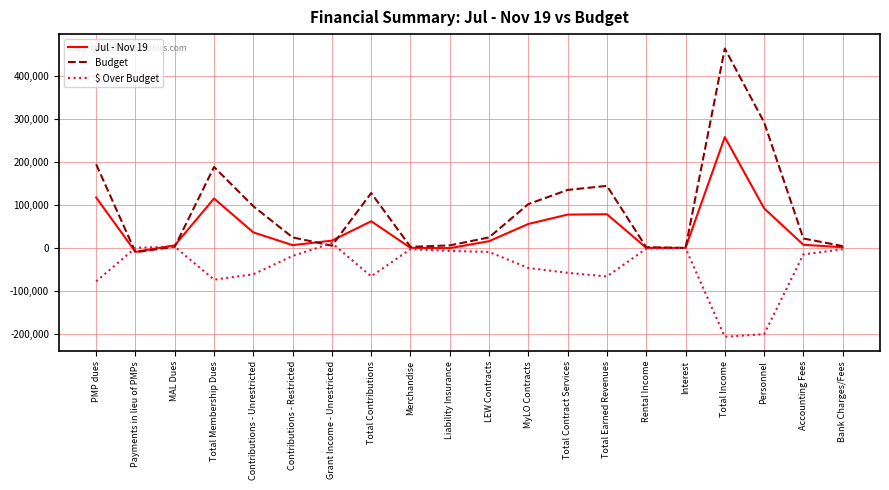

Which series has the widest spread of values?

Budget